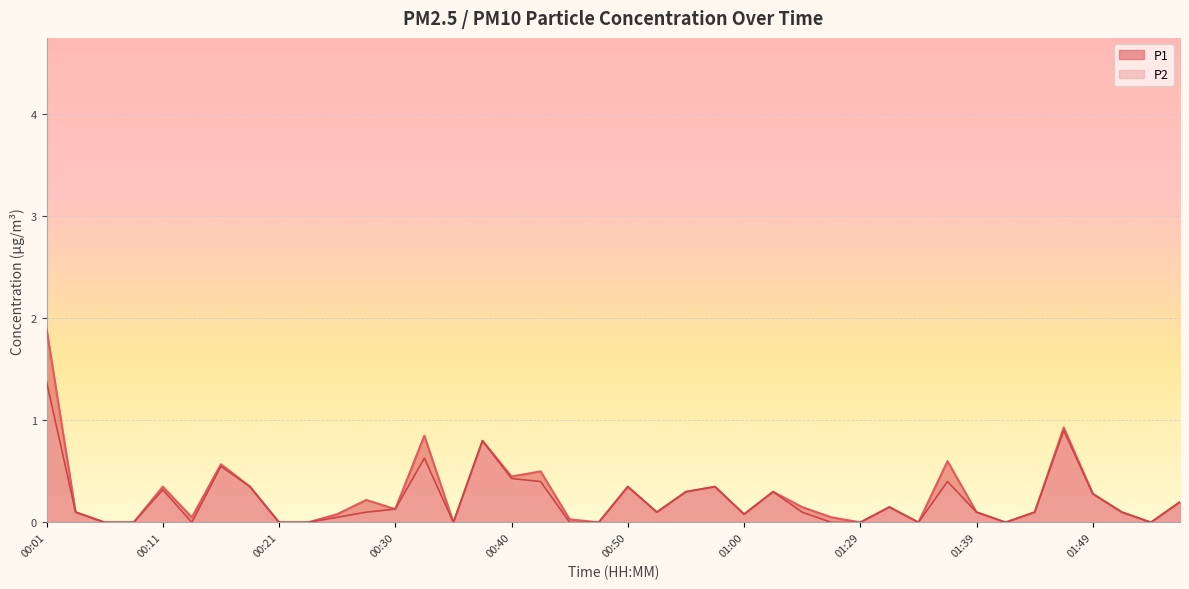

Is it true that P2 equals 0.0 at 00:08?

True